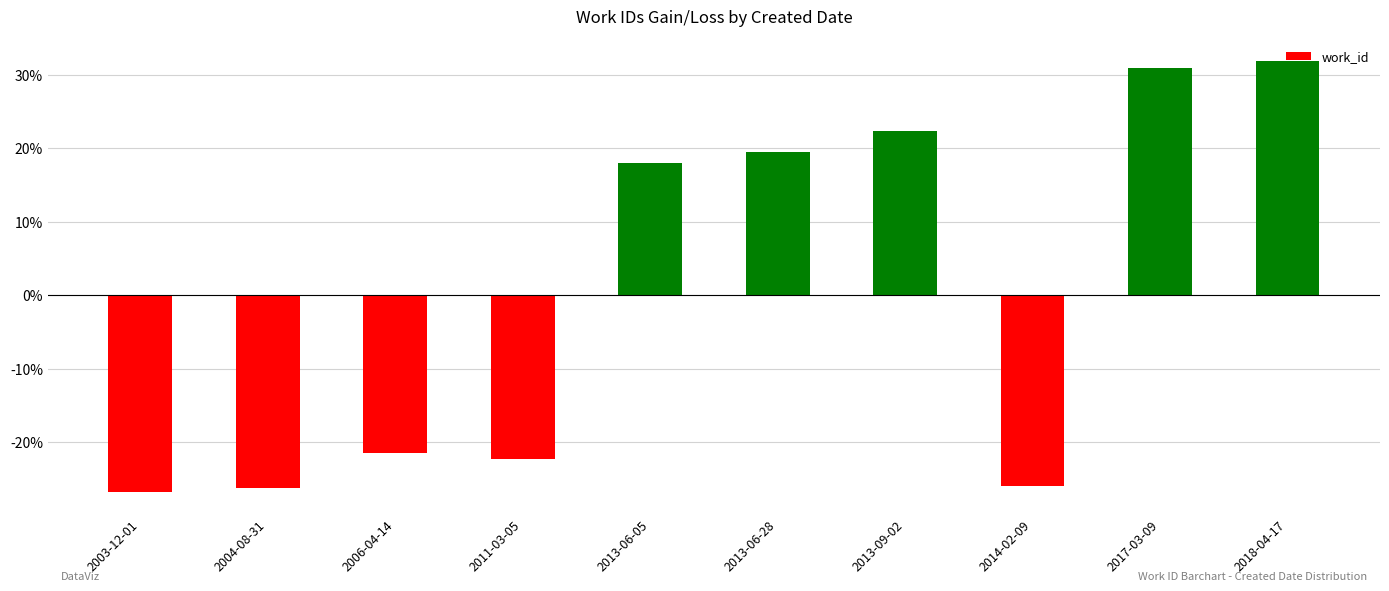

Read the value at 2013-06-28.

19.5